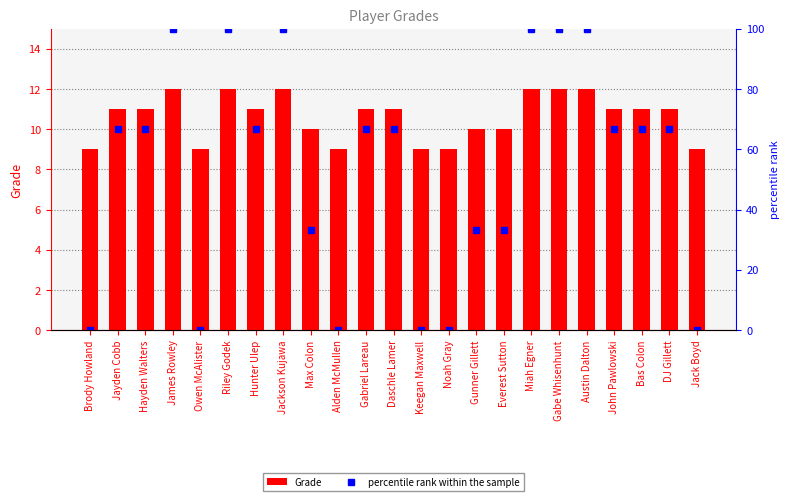

How many values in the Grade series are below 11?

9